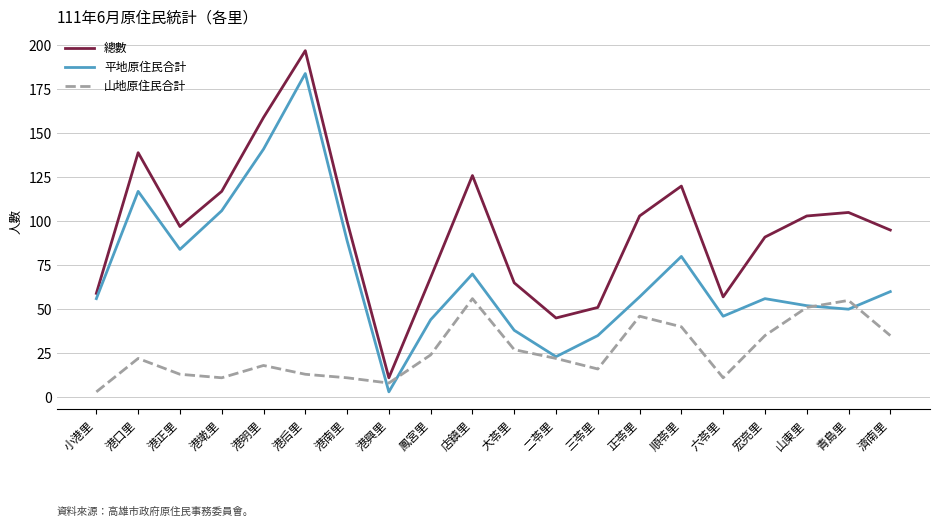

How many interior local peaks does the 山地原住民合計 series have?

5